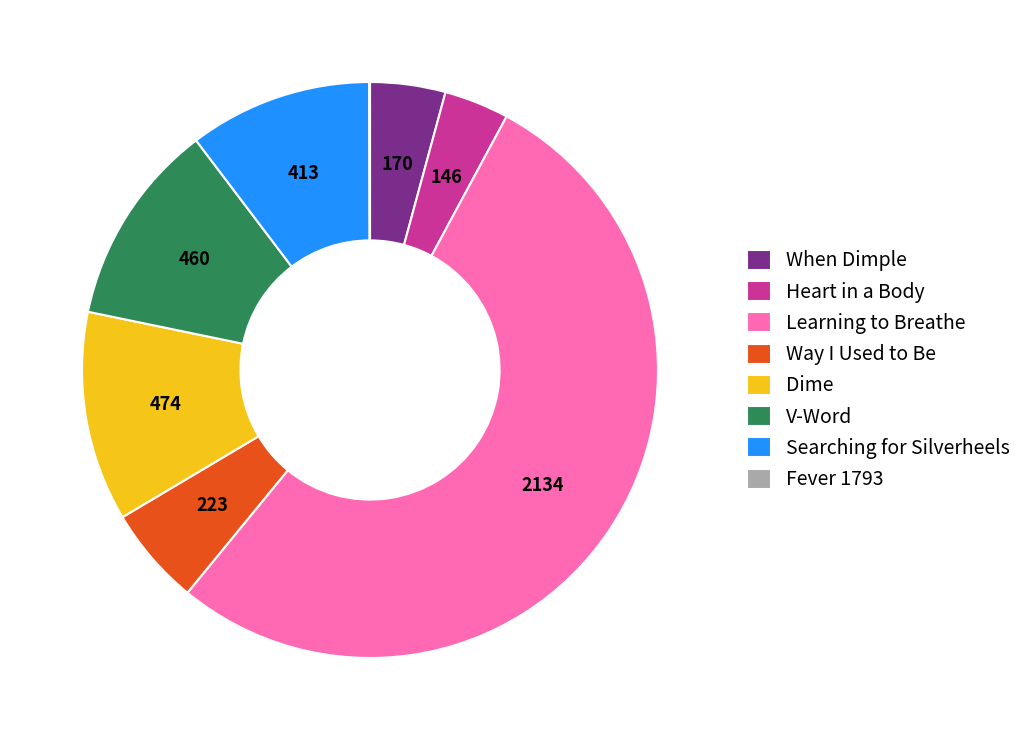

Combined, do Learning to Breathe and Way I Used to Be account for over 50%?

Yes